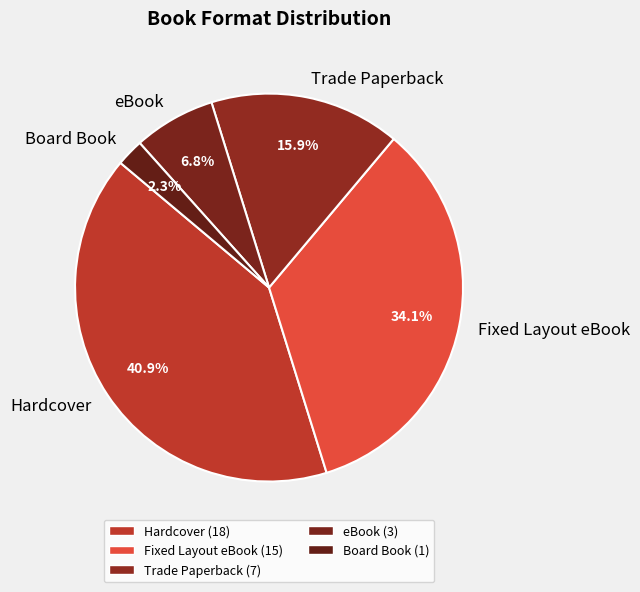

Does Fixed Layout eBook represent more than half of the total?

No